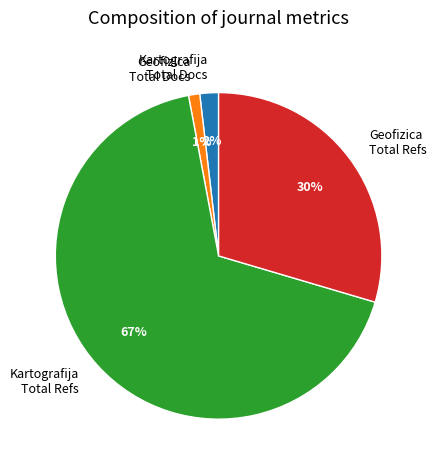

Rank the categories by value from lowest to highest.

Geofizica Total Docs, Kartografija Total Docs, Geofizica Total Refs, Kartografija Total Refs